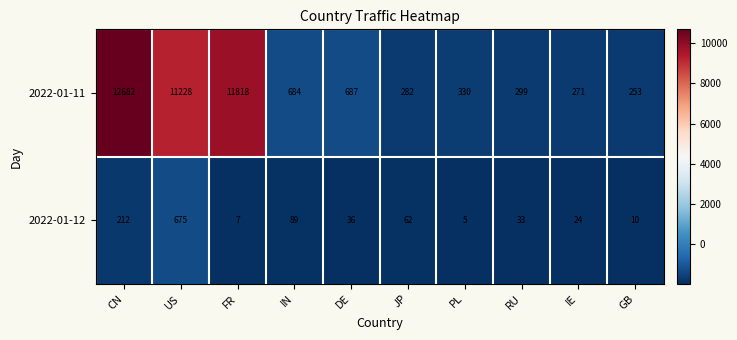

True or false: 2022-01-11 has a value of 253 at GB.

True